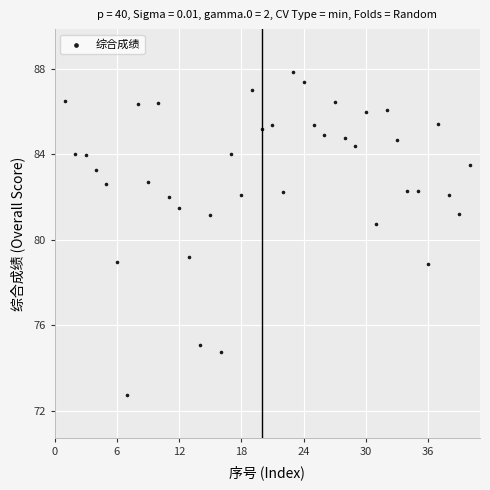

What is the range of X values (max minus min)?

39.0